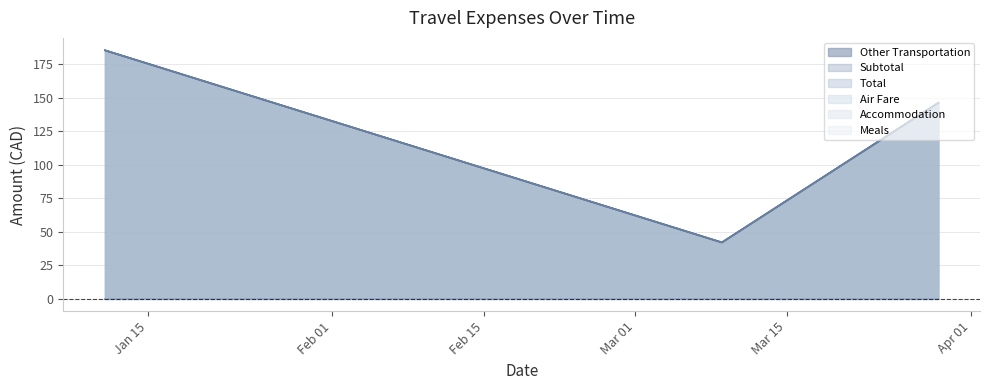

Is it true that Other Transportation equals 38.8 at 2017-03-29?

False